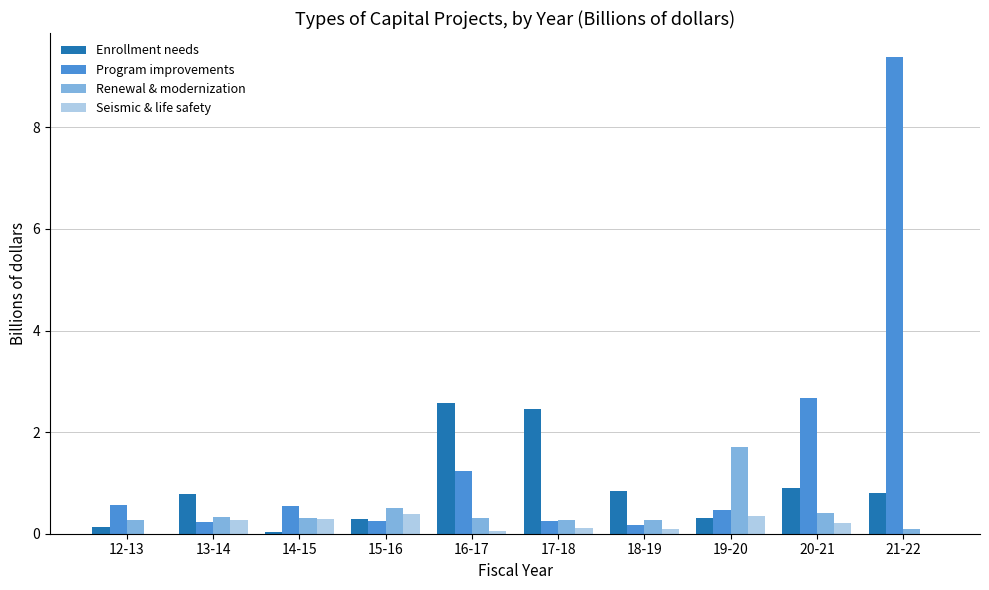

Which series changed the most between 13-14 and 14-15?

Enrollment needs